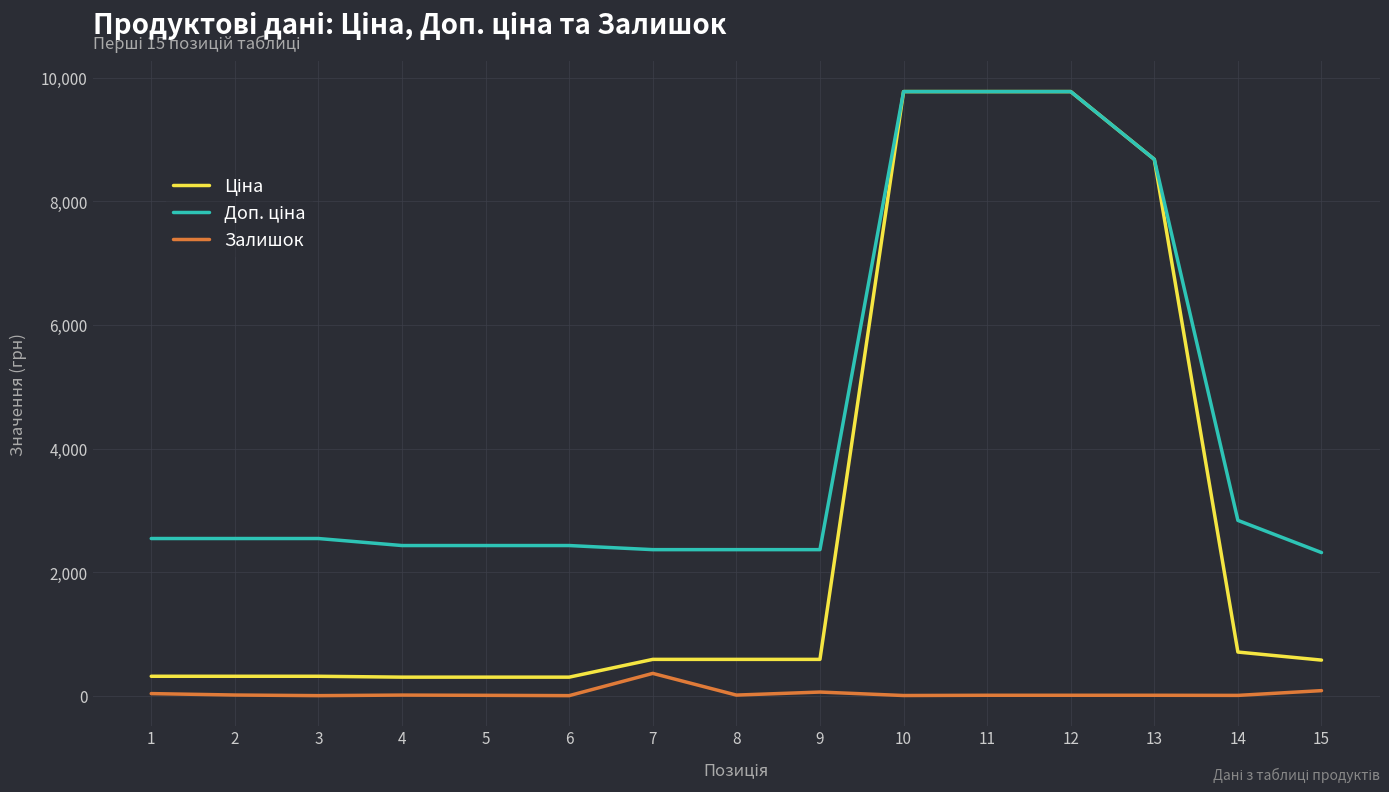

What is the total value across all series at 13?

17370.1